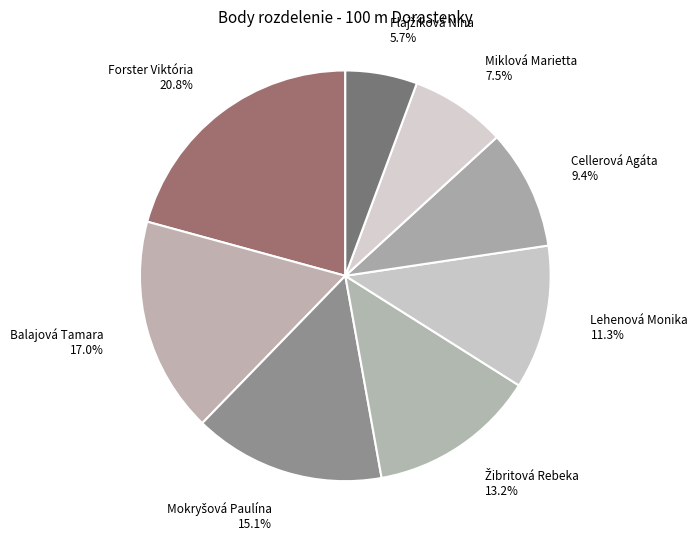

Which slice is the largest?

Forster Viktória